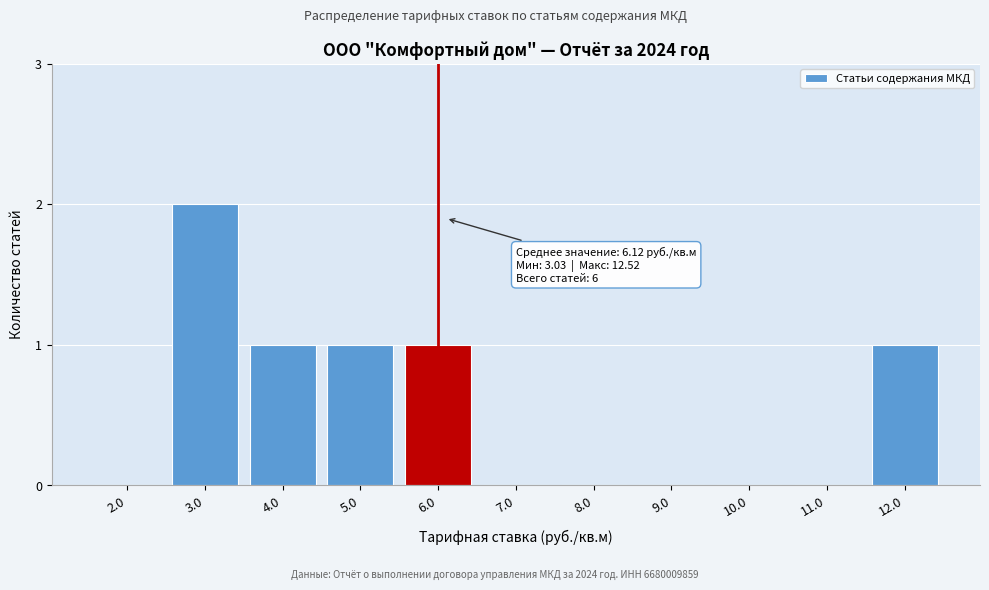

Reading left to right, list all the values displayed in this chart.

2.0=0	3.0=2	4.0=1	5.0=1	6.0=1	7.0=0	8.0=0	9.0=0	10.0=0	11.0=0	12.0=1